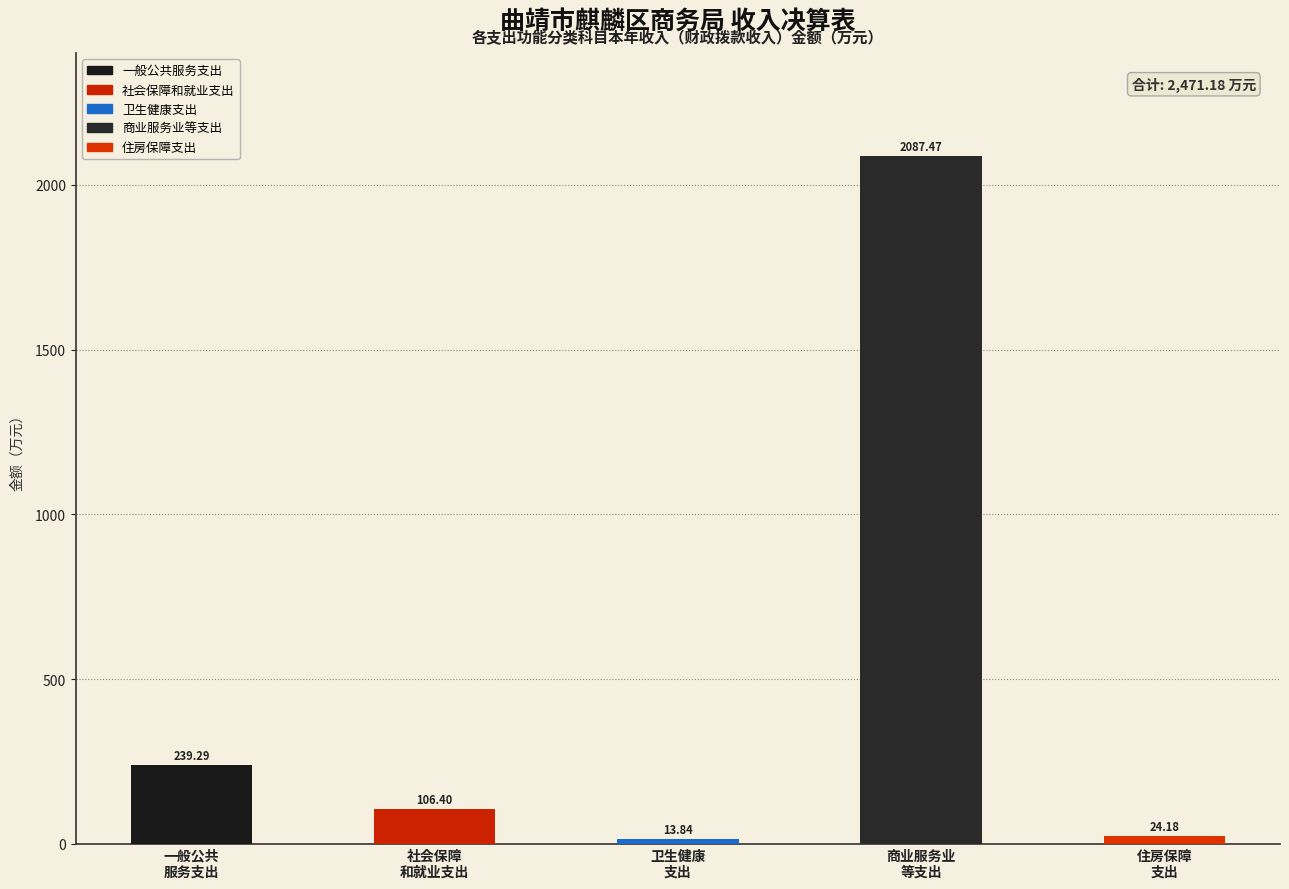

What is the difference between the maximum and minimum values?

2073.6